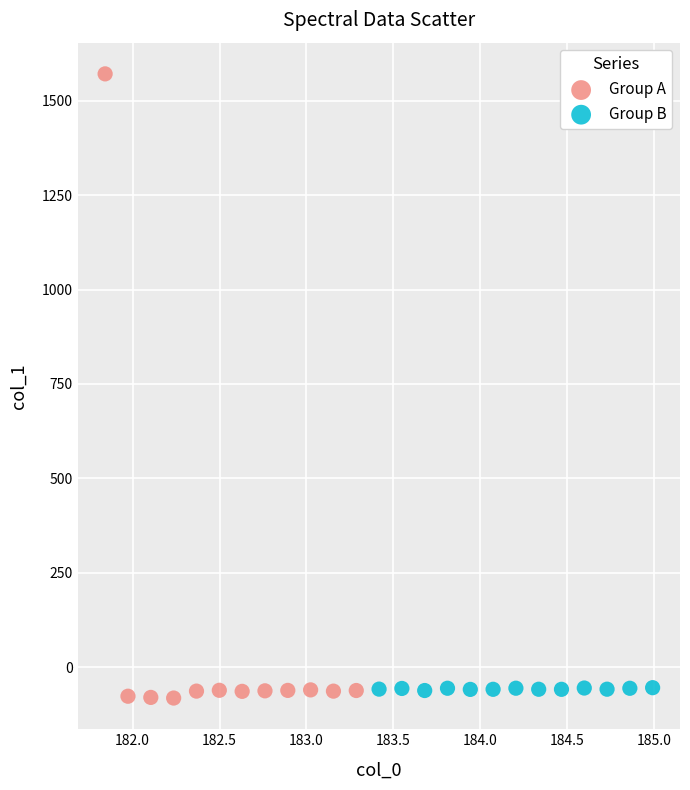

Which series reaches the maximum Y coordinate?

Group A